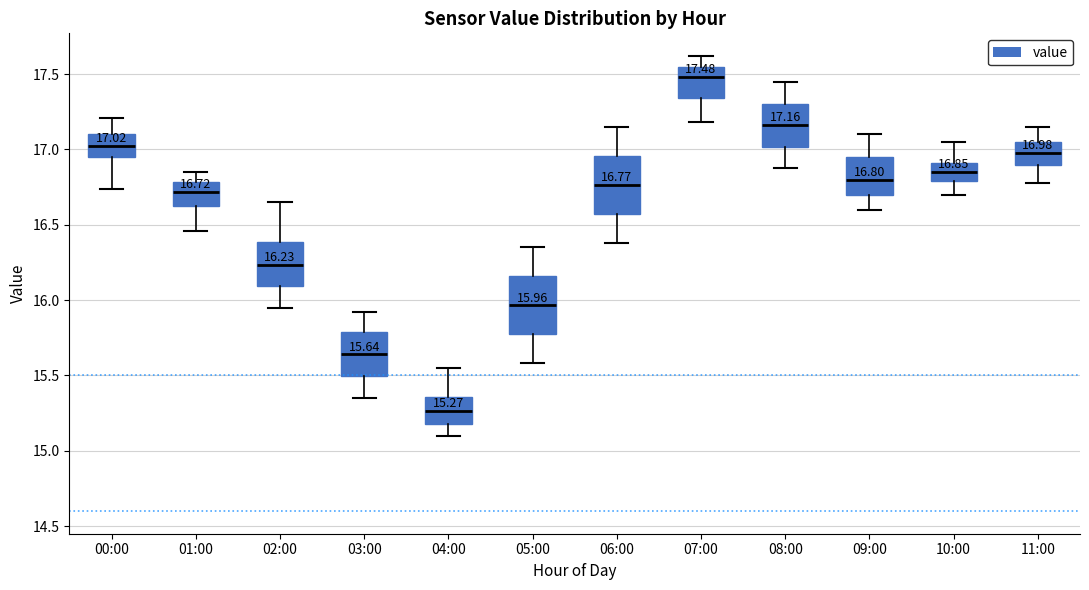

Which box has the highest median line?

07:00